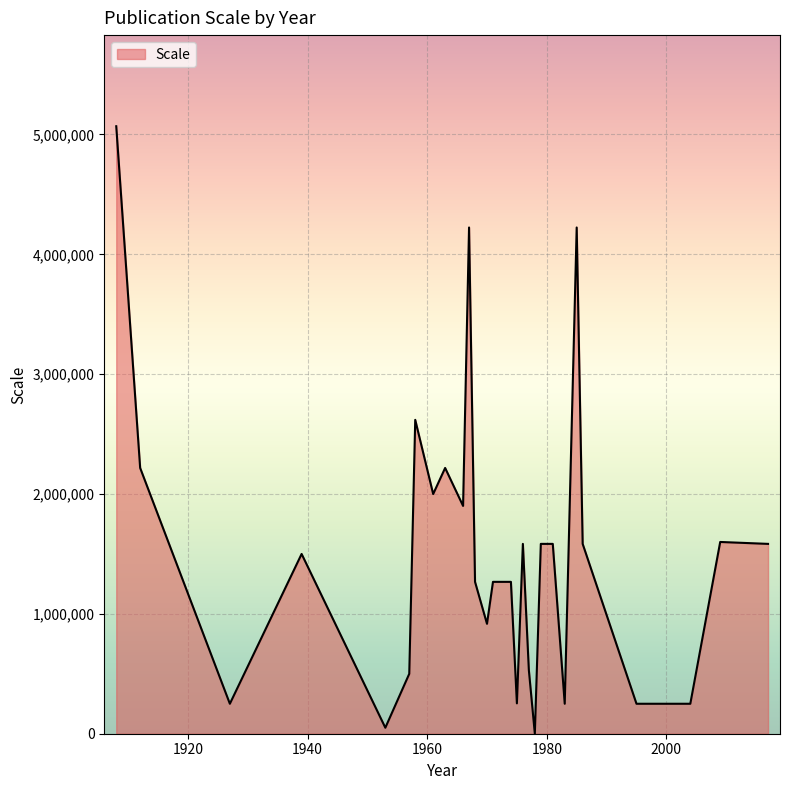

What is the difference between the maximum and minimum values?

5068675.0